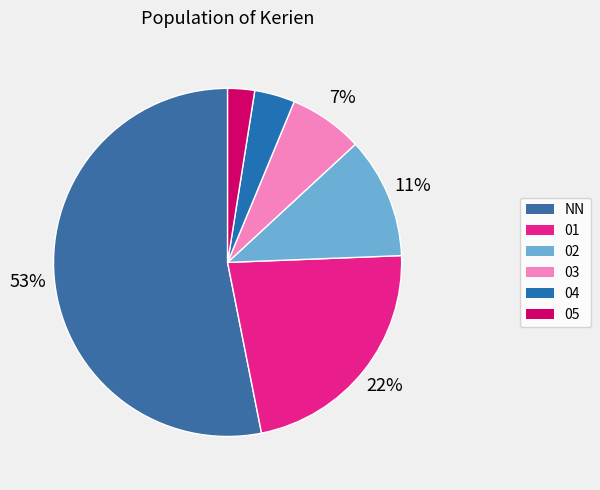

To the nearest percent, what is the difference between the 01 and 05 slice percentages?

20%